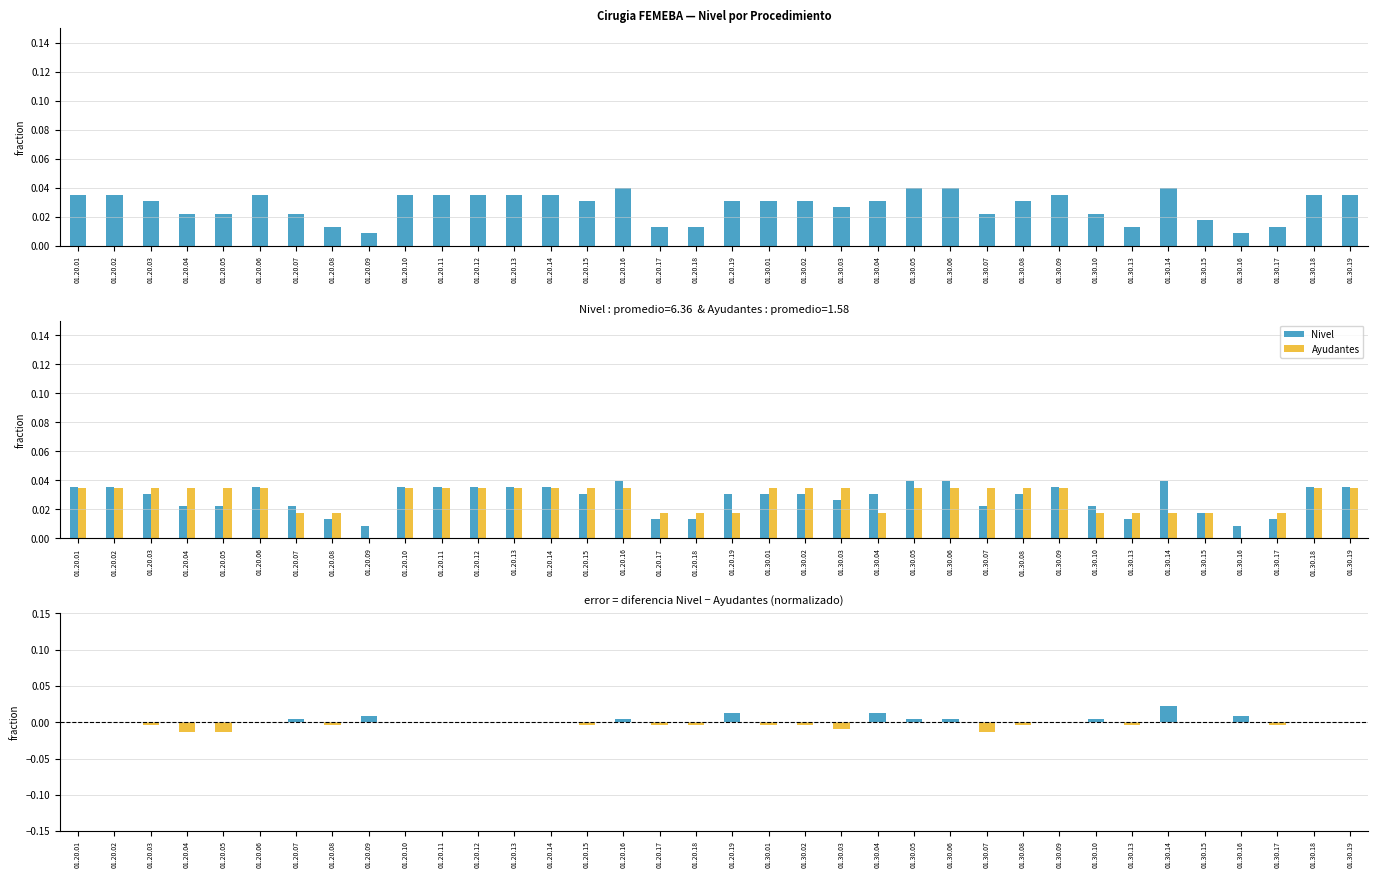

True or false: Nivel has a value of 0.0 at 01.30.03.

True